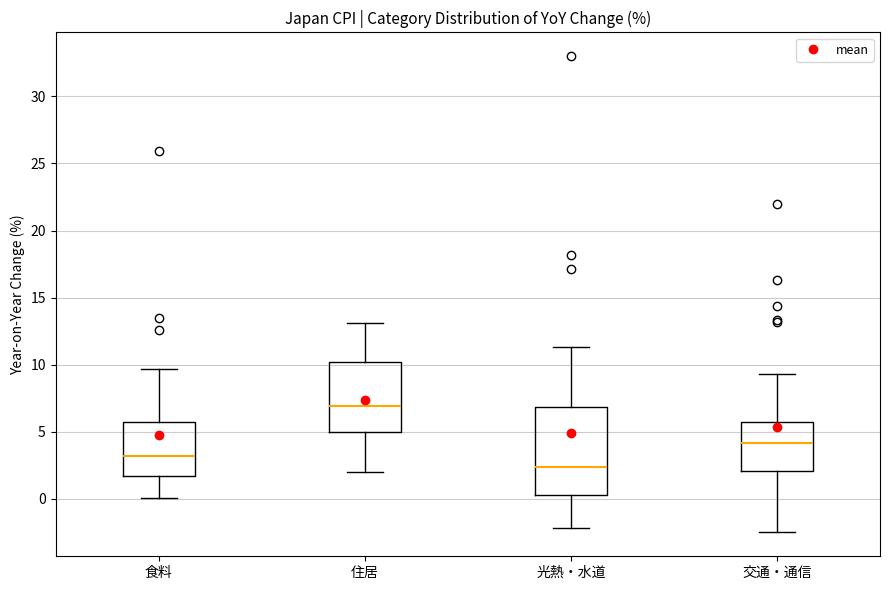

Reading left to right, read every box against the y-axis: the position of its median line, the range the box covers, and the ends of its whiskers. The values are not printed on the chart, so give them approximately, as read against the axis.

食料: median 3.0, box 1.5 to 6.0, whiskers 0.0 to 9.5
住居: median 7.0, box 5.0 to 10.0, whiskers 2.0 to 13.0
光熱・水道: median 2.5, box 0.5 to 7.0, whiskers -2.0 to 11.5
交通・通信: median 4.0, box 2.0 to 6.0, whiskers -2.5 to 9.5